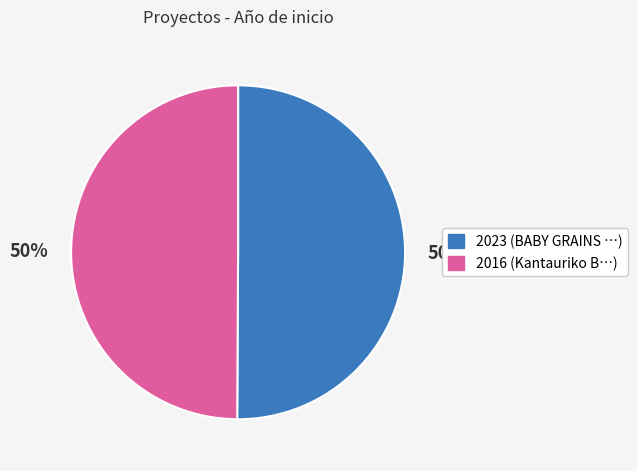

How many slices are in this pie chart?

2